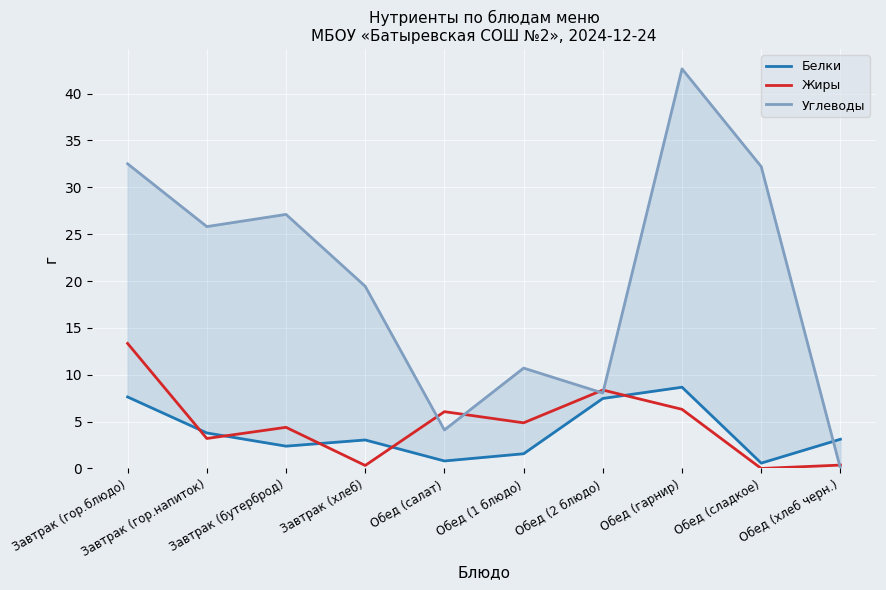

Where does the Углеводы series first go above 25?

Завтрак (гор.блюдо)